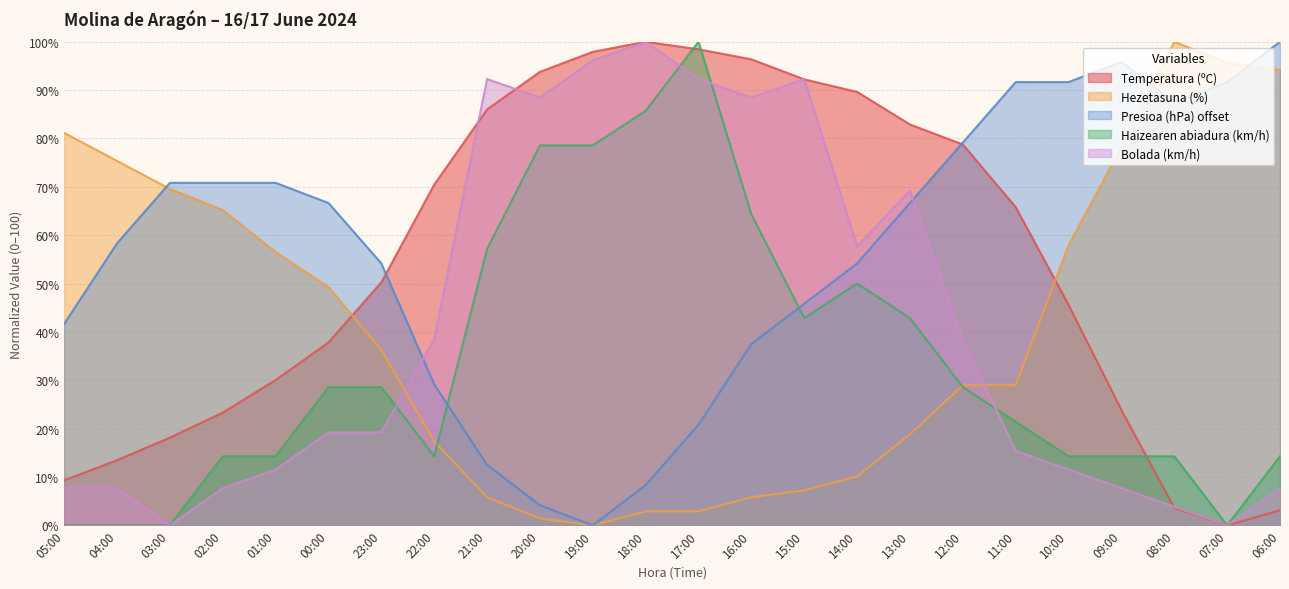

Where is the first local minimum for Bolada (km/h)?

03:00